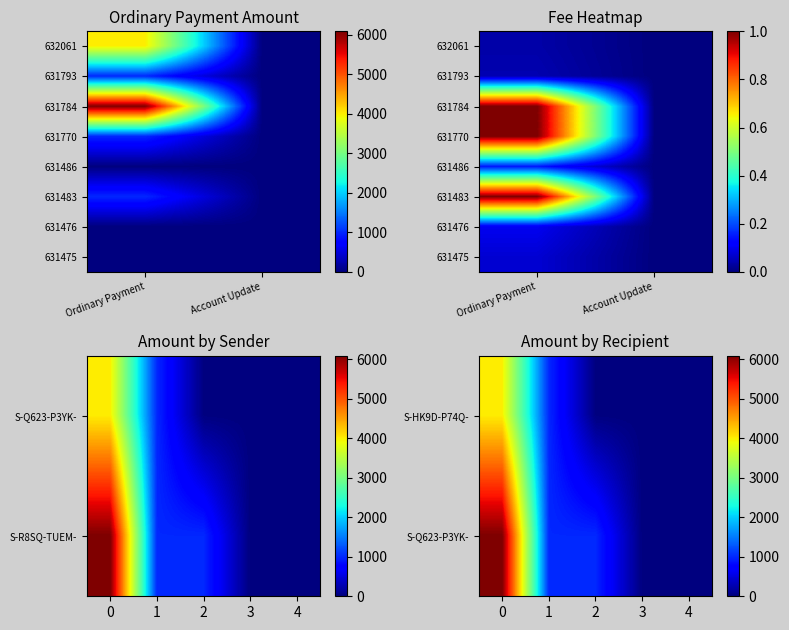

List the series in order of their overall mean, lowest first.

Account Update, Ordinary Payment